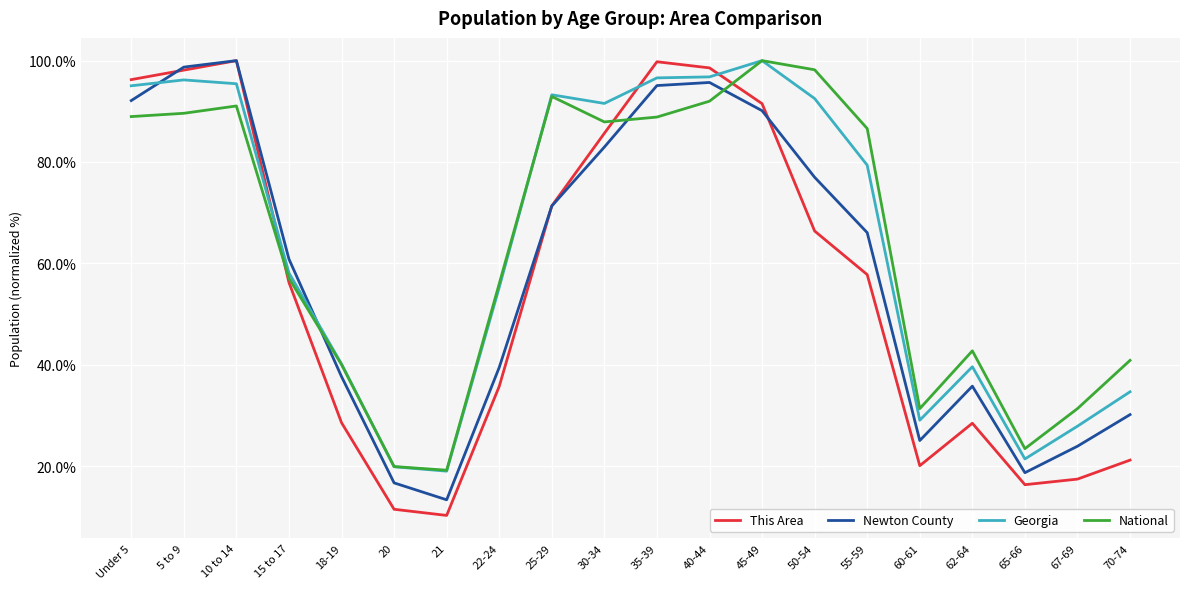

Where is the first local maximum for National?

10 to 14